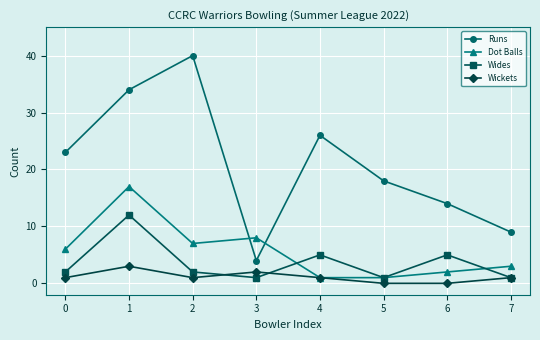

Which category has the highest value across all series?

2